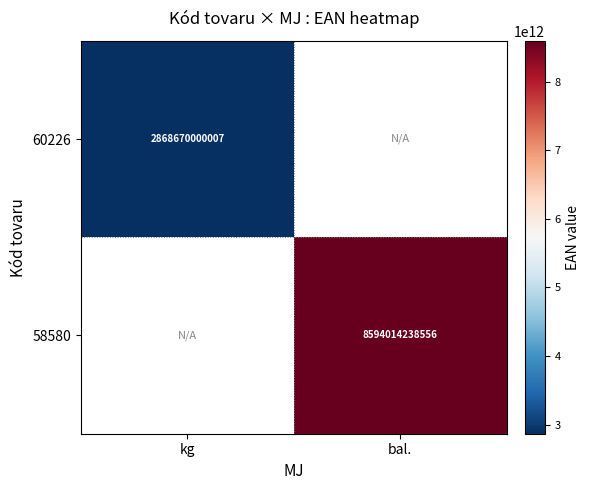

The 58580 series shows 8594014238556 at bal.. True or false?

True